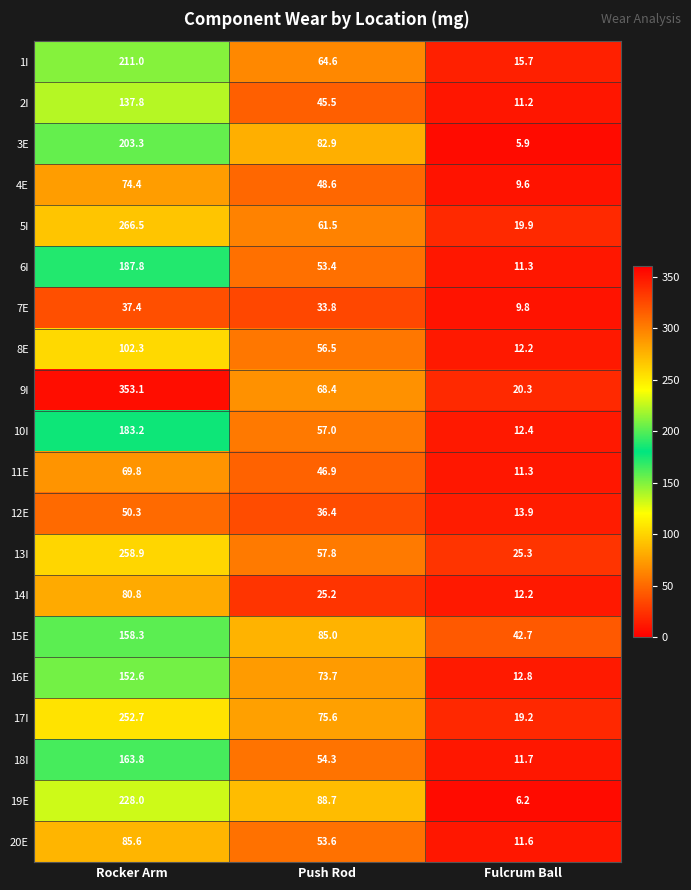

What is the smallest value displayed?

5.9